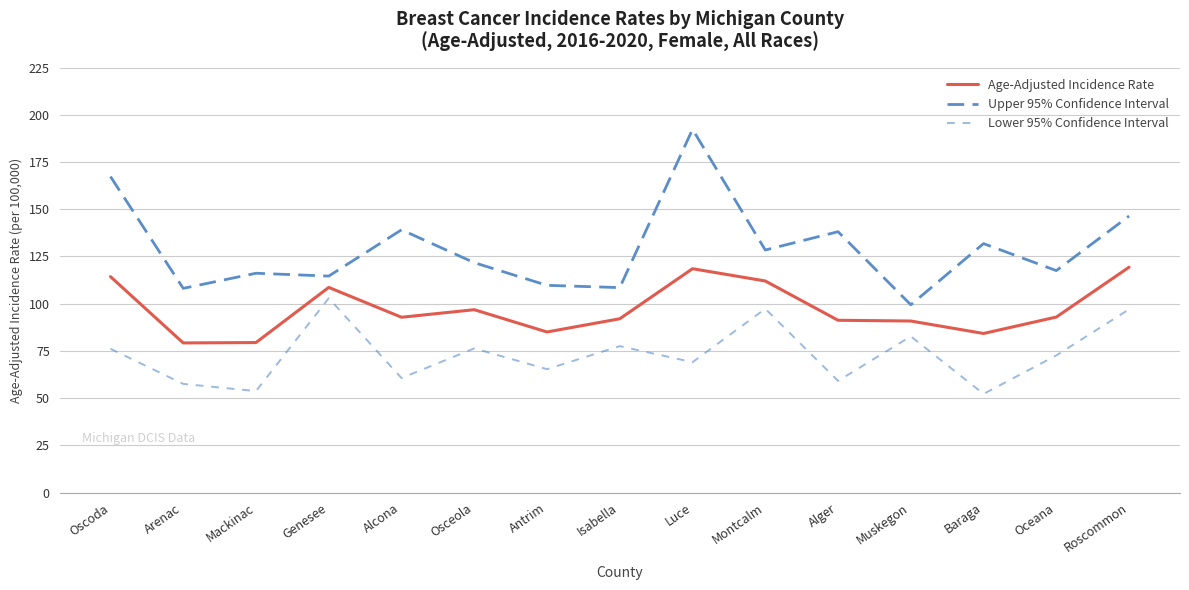

What is the maximum value for Age-Adjusted Incidence Rate?

119.3